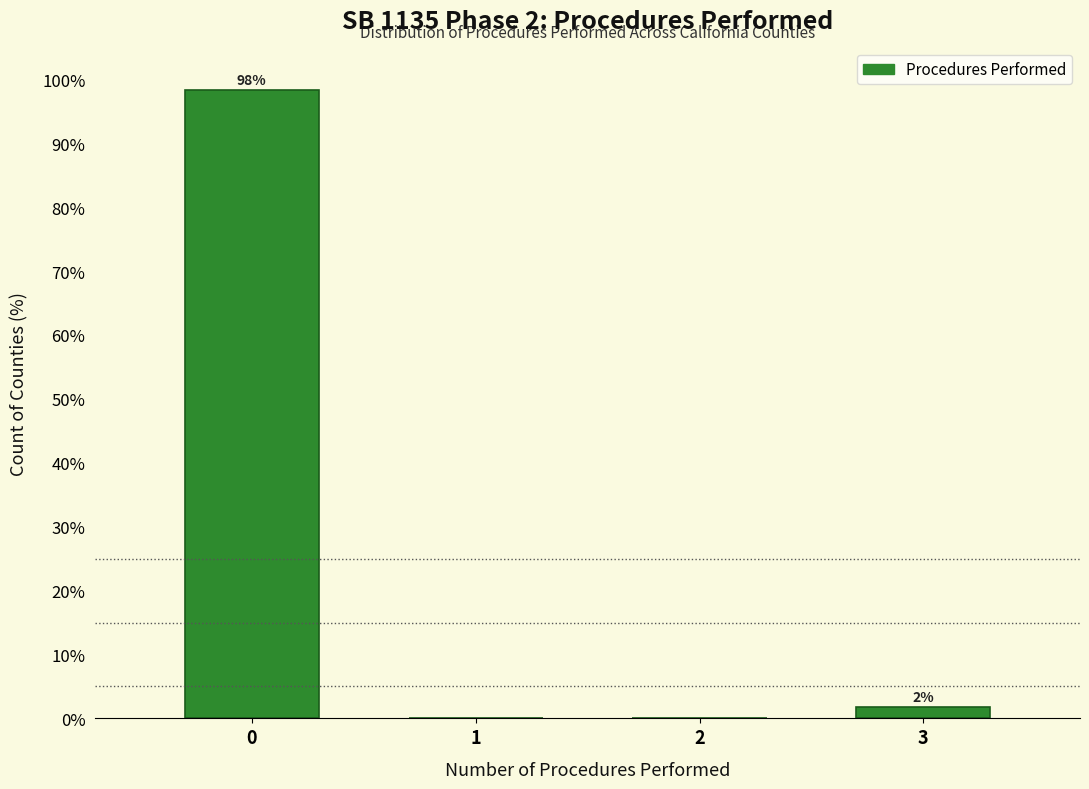

At which label is the value closest to 49?

3